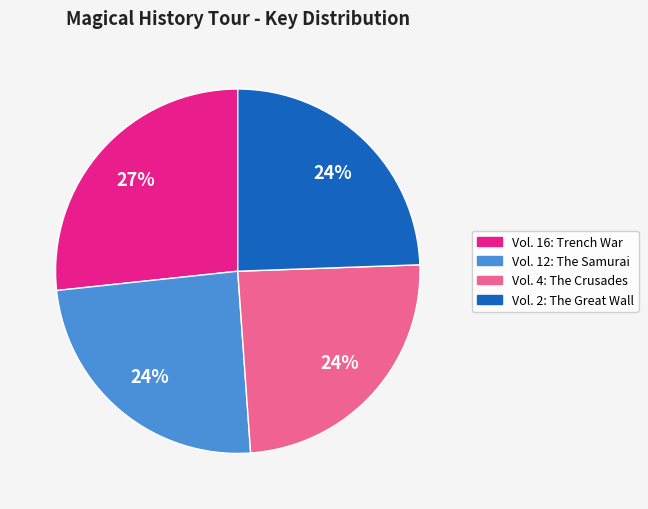

Is the sum of Vol. 4: The Crusades and Vol. 12: The Samurai greater than half?

No